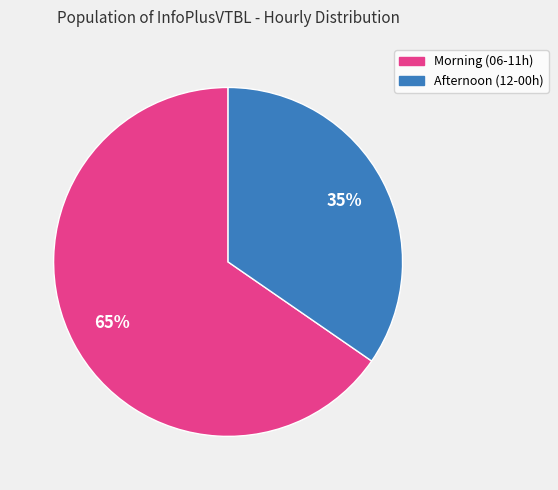

Is Morning (06-11h) the majority of the pie?

Yes